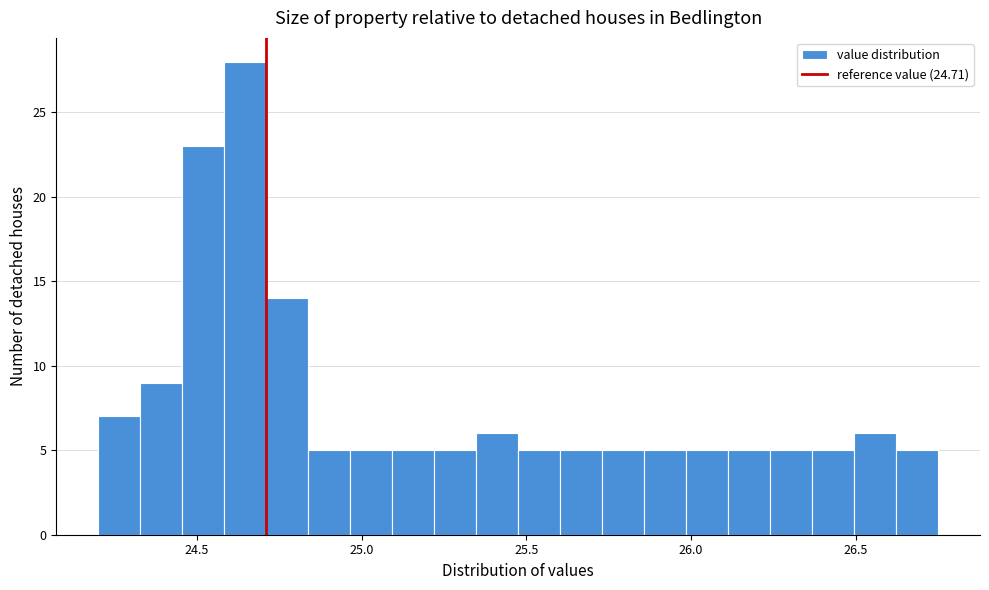

Read against the x-axis, roughly where is the centre of the tallest bar?

24.65